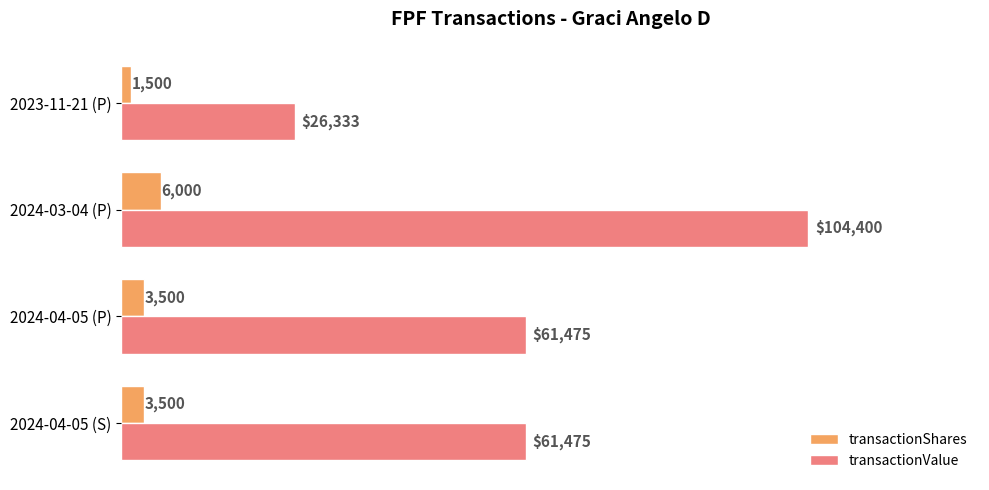

Which series has the largest total across all categories?

transactionValue